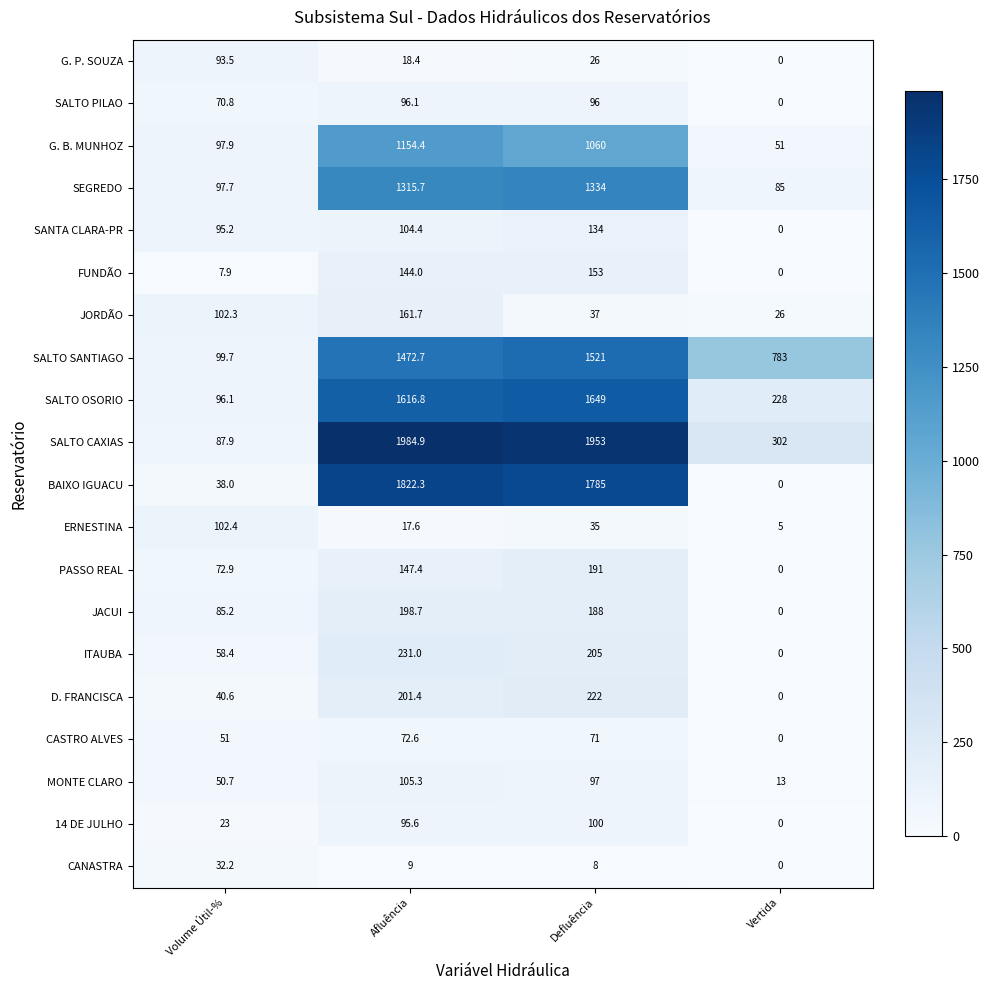

How many categories are shown in the chart?

4